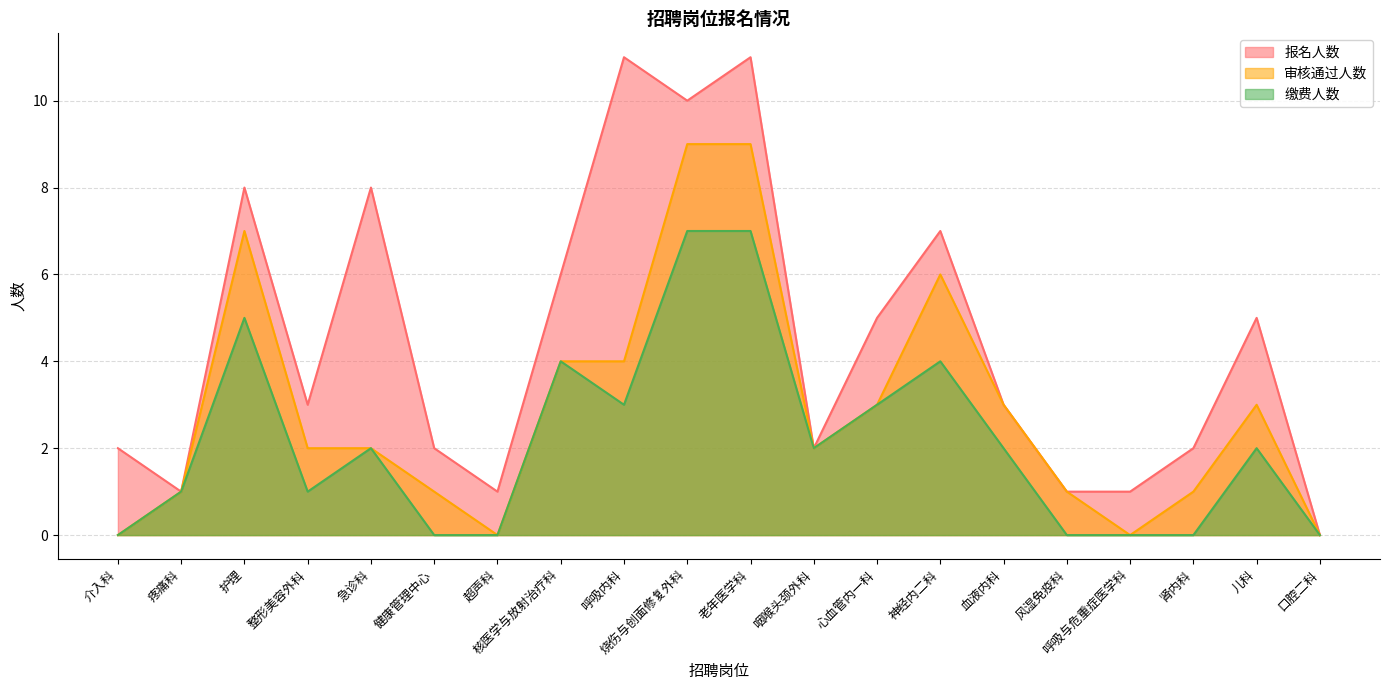

In 审核通过人数, how many points are lower than both neighbors (excluding endpoints)?

3